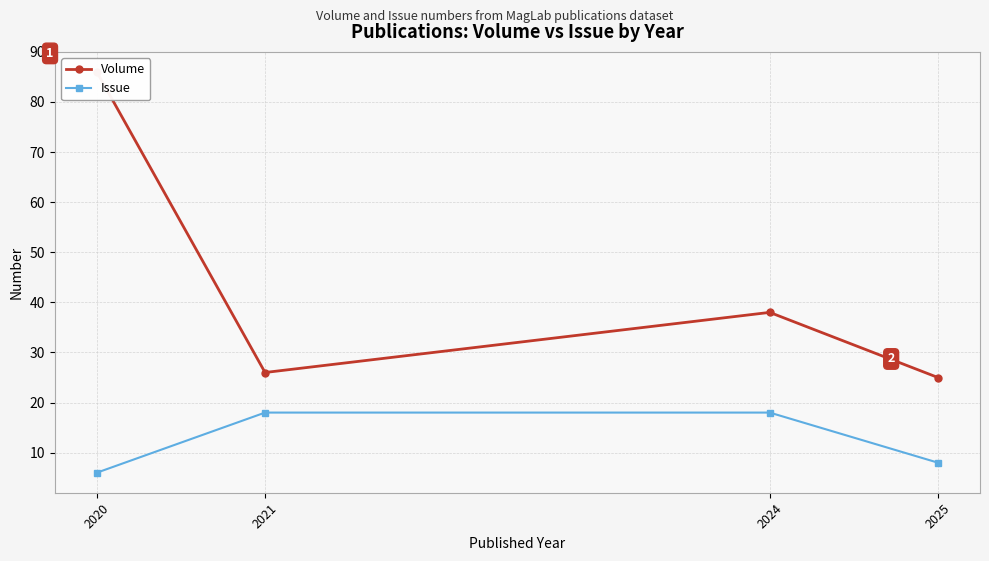

True or false: Volume and Issue cross at least once.

False